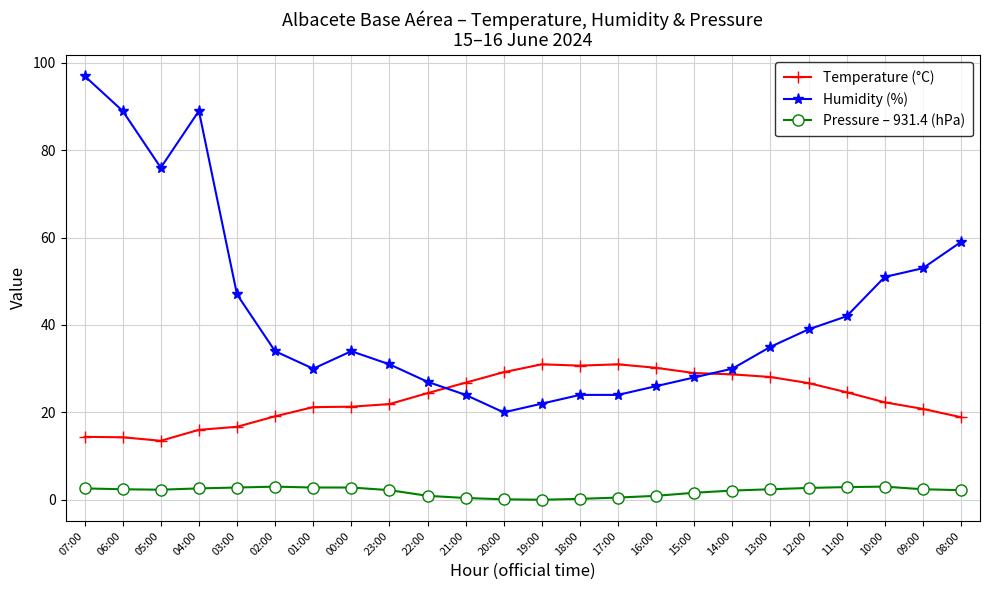

What is the difference between the maximum and minimum values in the Temperature (°C) series?

17.5